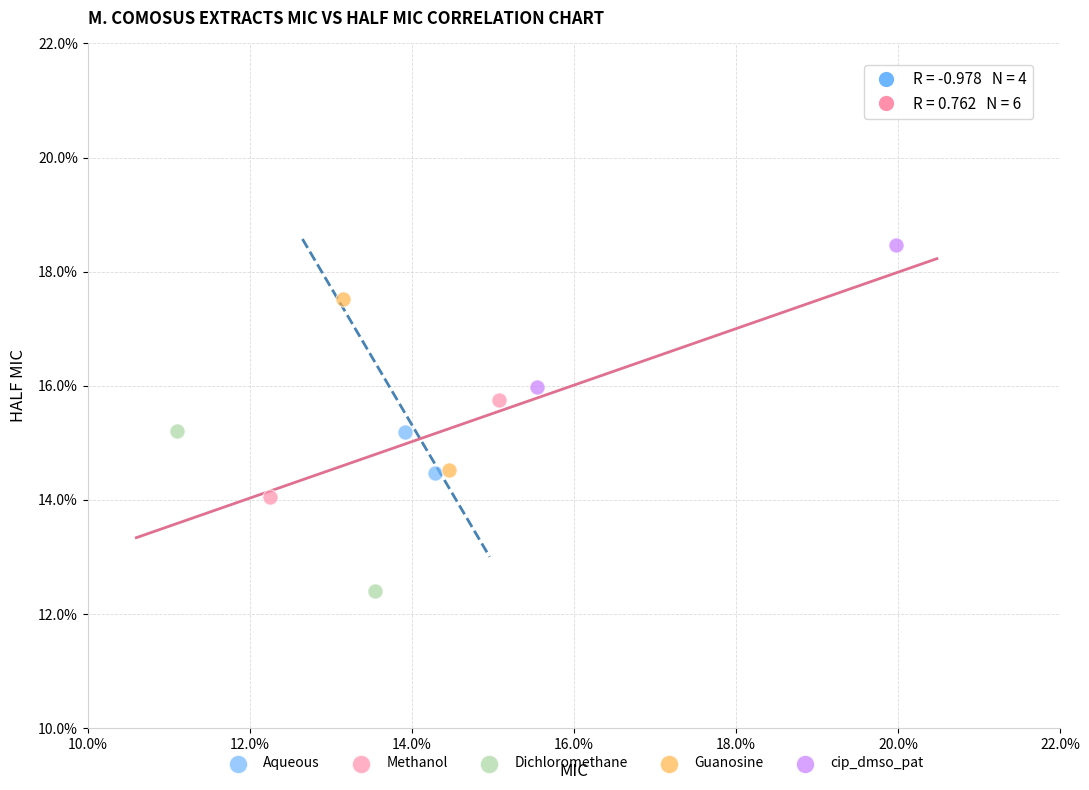

Which series contains the lowest Y value?

Dichloromethane